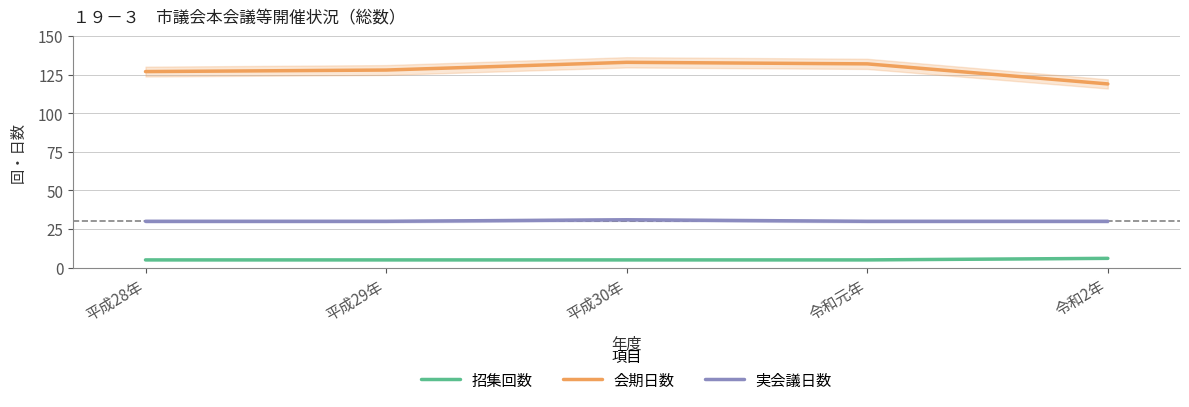

What is the lowest value of the 会期日数 series?

119